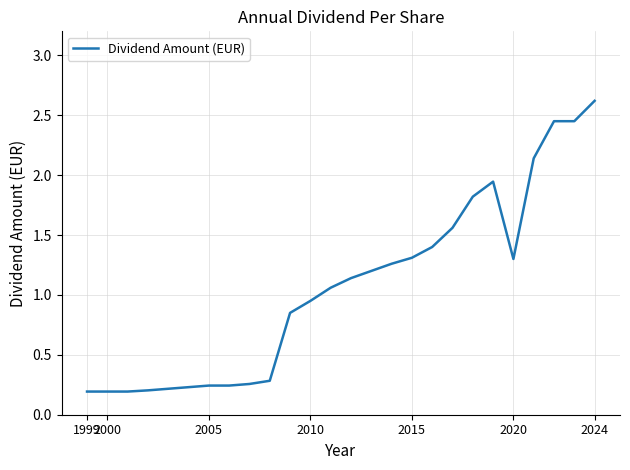

What is the difference between the maximum and minimum values?

2.4